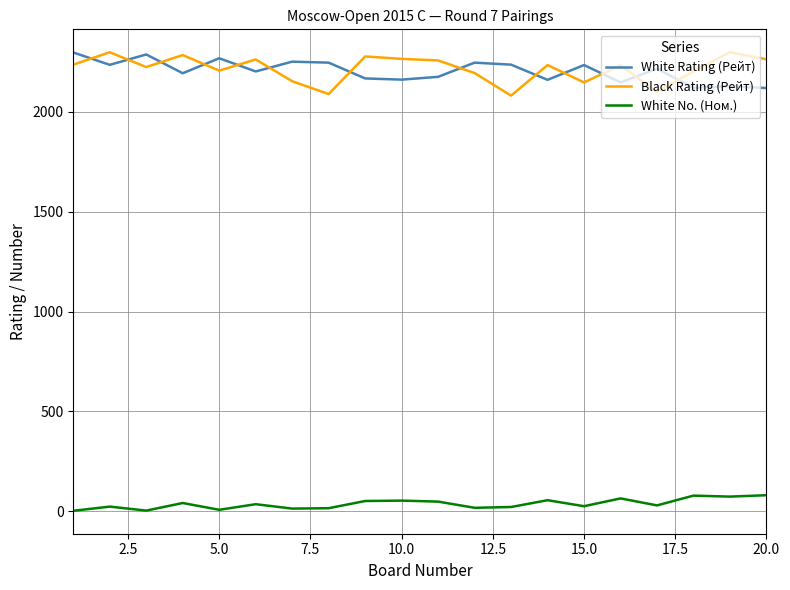

What is the difference between the maximum and minimum values in the White No. (Ном.) series?

78